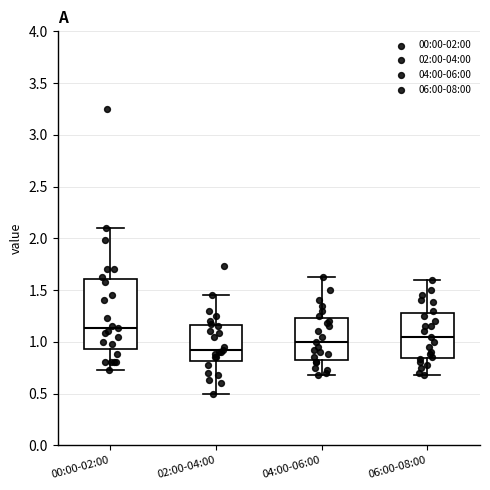

Reading left to right, transcribe this box plot: for each box, give where its median line is, the range the box spans, and where its two whiskers end, as read against the y-axis. The values are not printed on the chart, so give them approximately, as read against the axis.

00:00-02:00: median 1.15, box 0.95 to 1.60, whiskers 0.75 to 2.10
02:00-04:00: median 0.90, box 0.80 to 1.15, whiskers 0.50 to 1.45
04:00-06:00: median 1.00, box 0.85 to 1.25, whiskers 0.70 to 1.65
06:00-08:00: median 1.05, box 0.85 to 1.30, whiskers 0.70 to 1.60